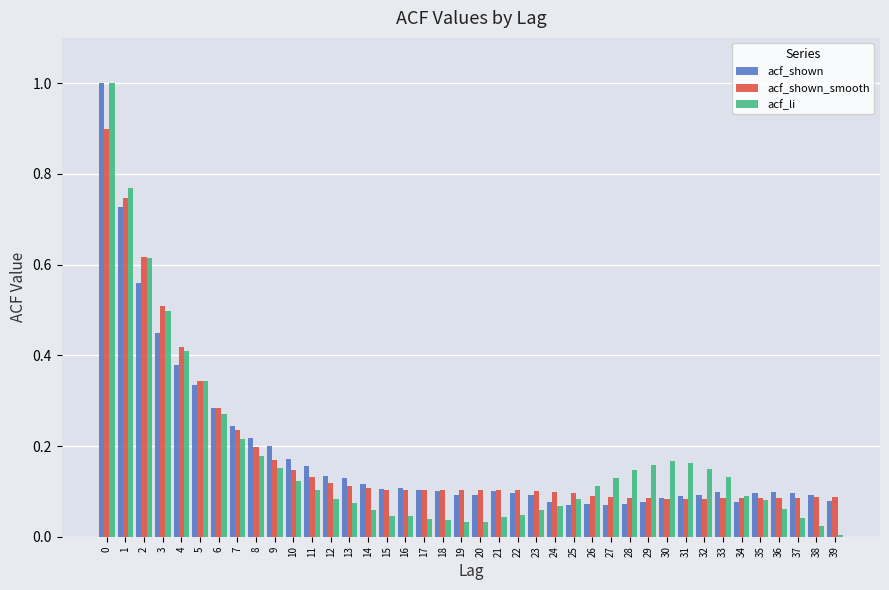

What is the maximum value for acf_shown?

1.0